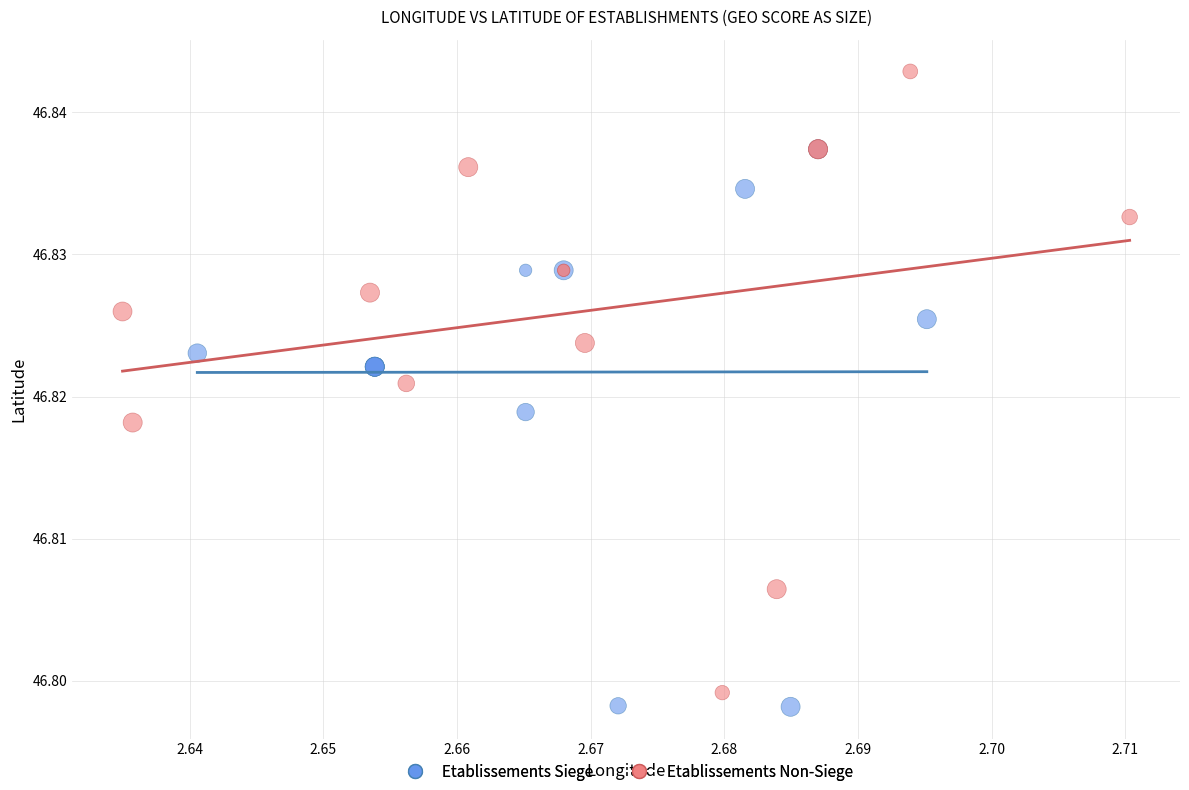

Which series contains the highest Y value?

Etablissements Non-Siege